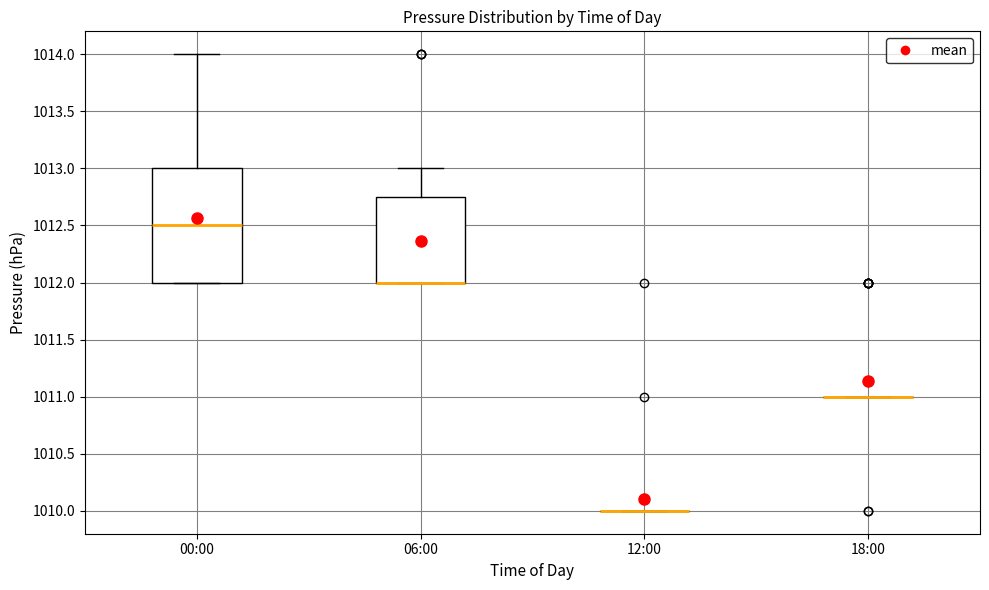

Reading left to right, transcribe this box plot: for each box, give where its median line is, the range the box spans, and where its two whiskers end, as read against the y-axis. The values are not printed on the chart, so give them approximately, as read against the axis.

00:00: median 1012.50, box 1012.00 to 1013.00, whiskers 1012.00 to 1014.00
06:00: median 1012.00 (drawn on the box's lower edge), box 1012.00 to 1012.75, whiskers 1012.00 to 1013.00
12:00: box collapsed to a line at 1010.00, whiskers 1010.00 to 1010.00
18:00: box collapsed to a line at 1011.00, whiskers 1011.00 to 1011.00